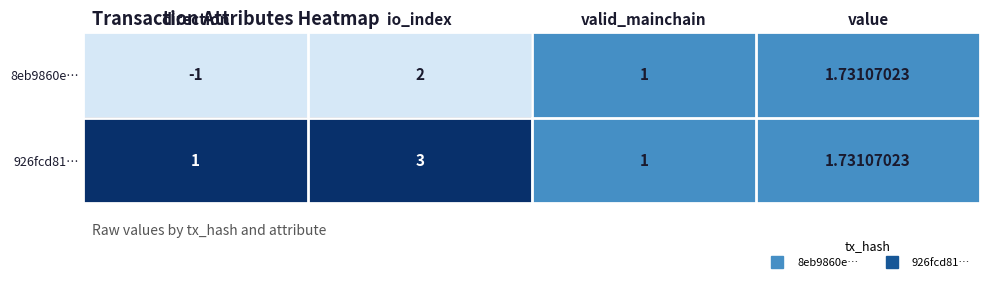

At which category is the sum across all series the highest?

io_index